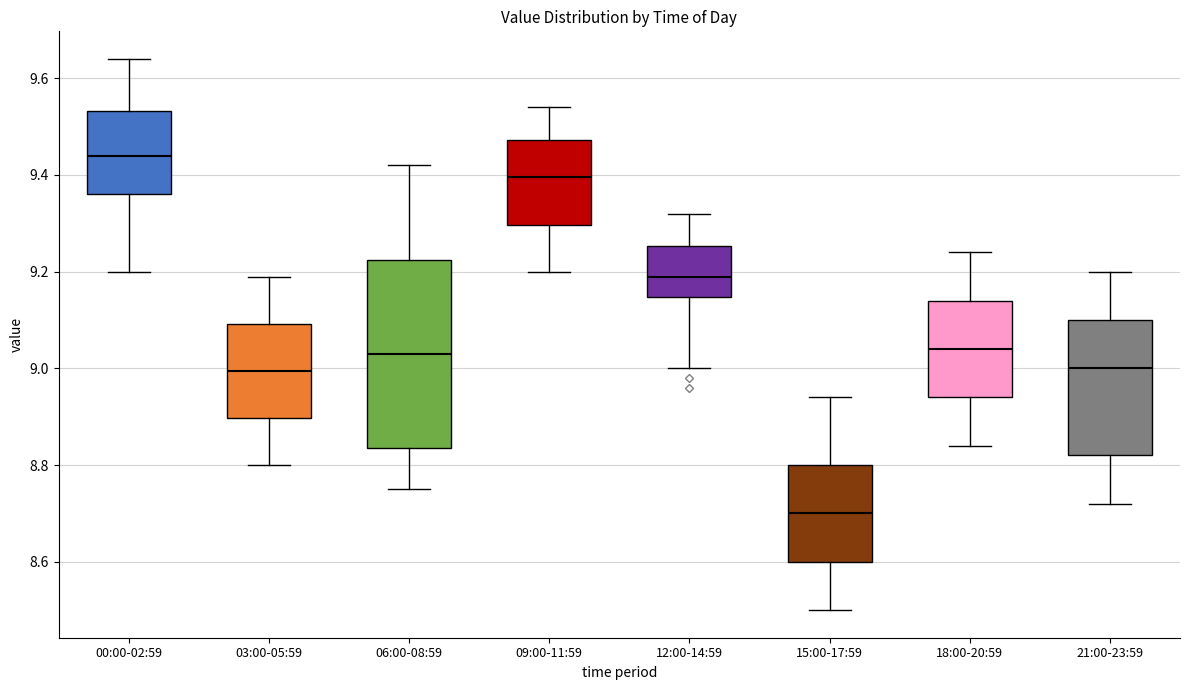

Which box's median line is the lowest?

15:00-17:59